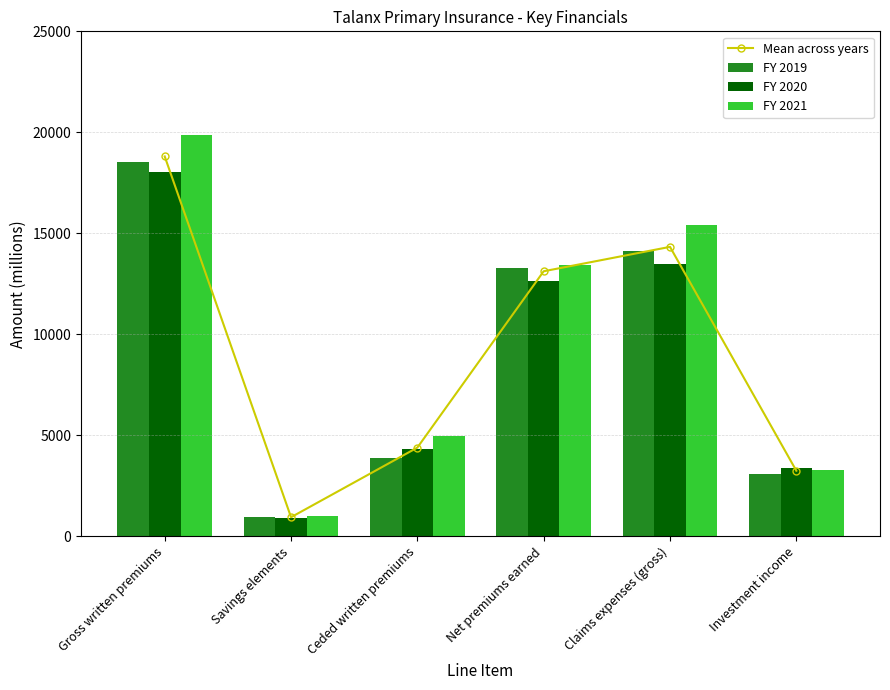

What is the lowest value of the FY 2021 series?

1007.6